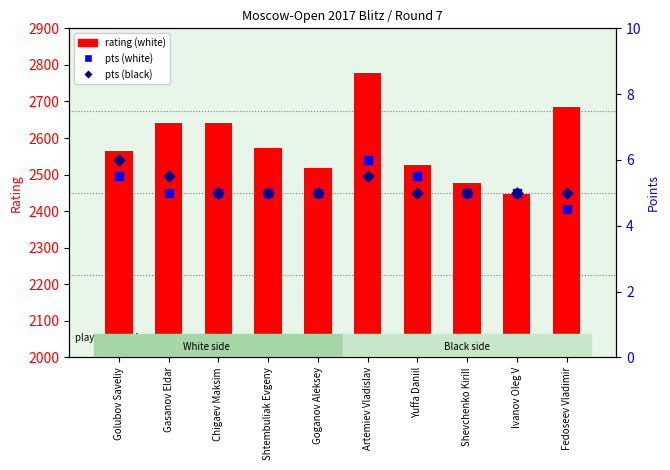

Which series contains the highest Y value?

rating (white)